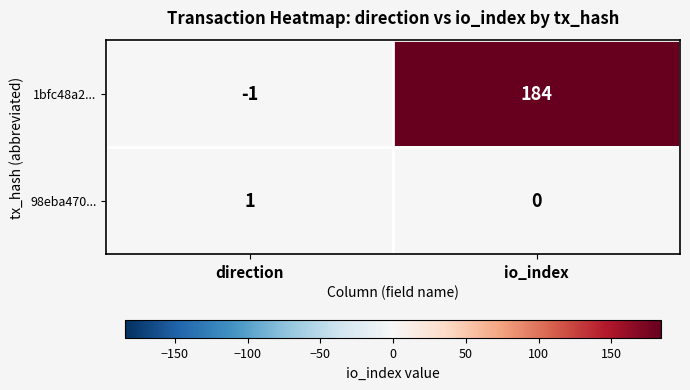

List the series in order of their peak value, lowest first.

98eba470..., 1bfc48a2...